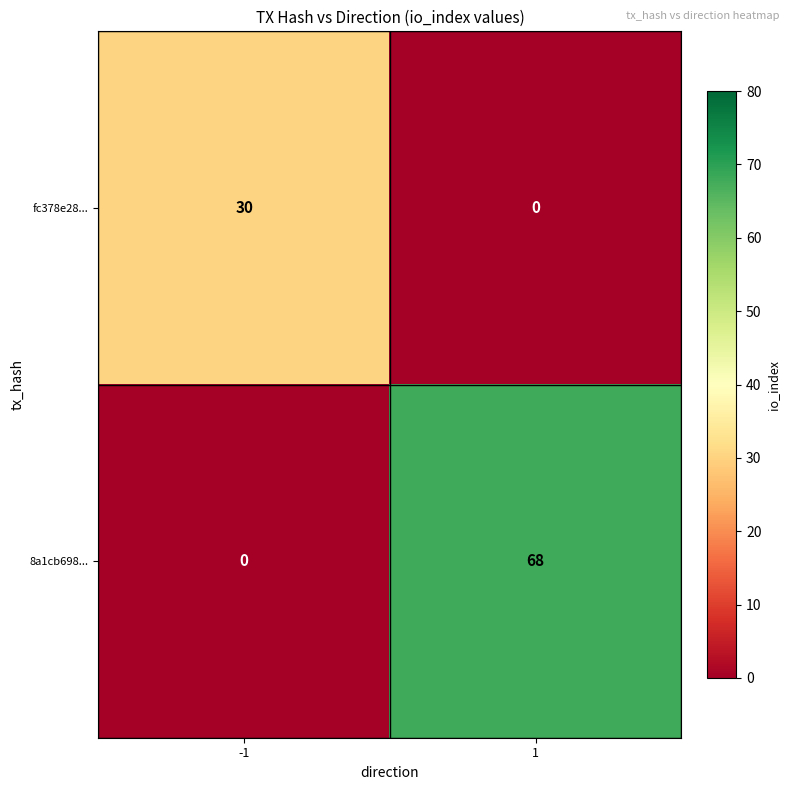

What is the difference between the 8a1cb698... values at 1 and -1?

68